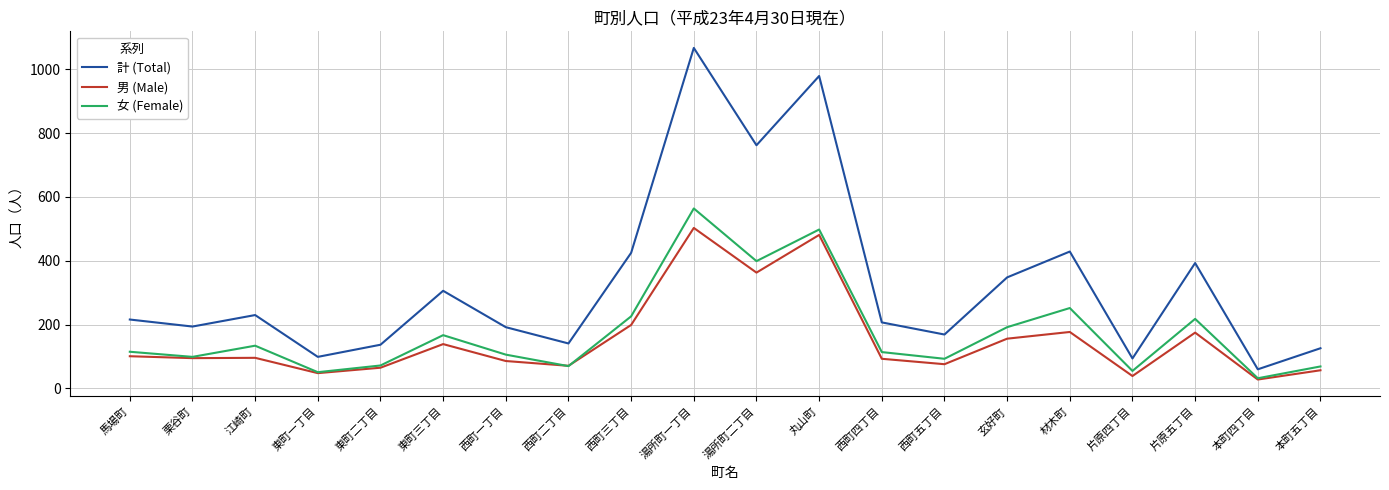

At how many categories does at least one series exceed 55?

20